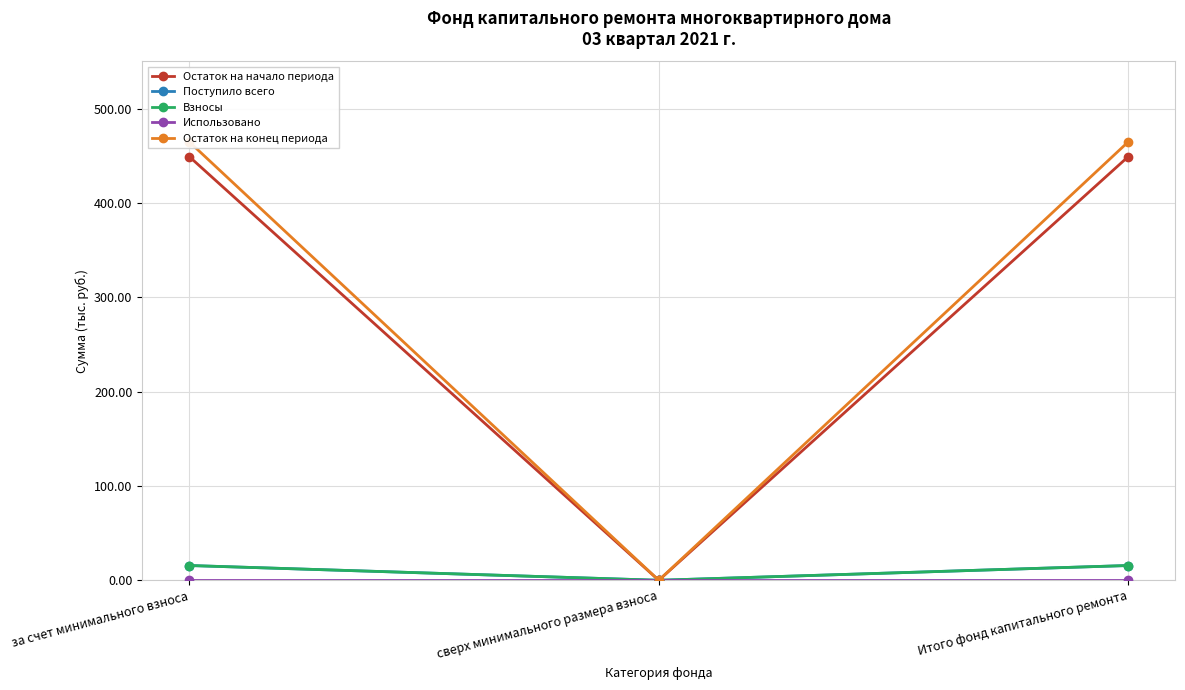

What is the approximate value of Взносы at за счет минимального взноса?

15.7